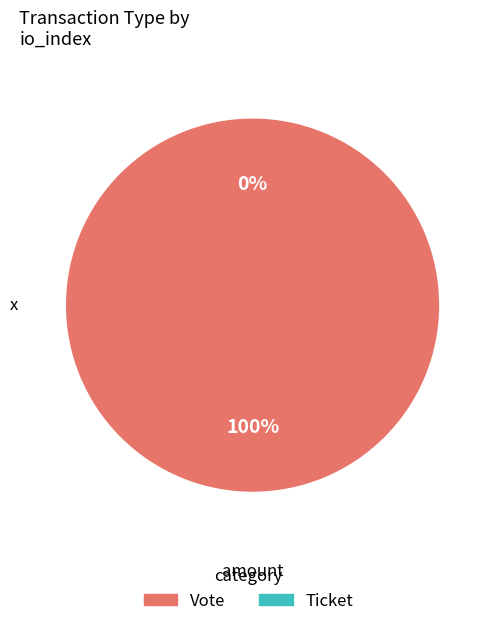

What is the change in value from Vote to Ticket?

-1